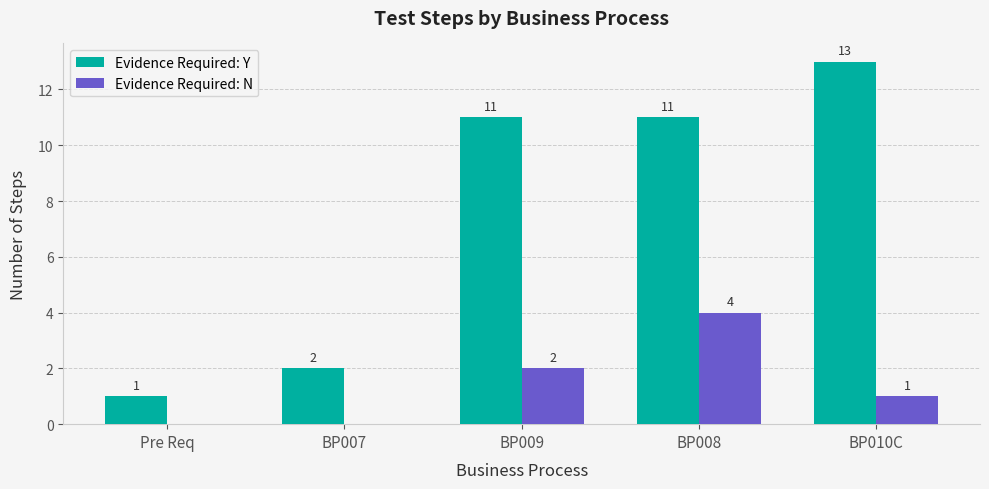

Between BP009 and BP010C, which series saw the biggest shift?

Evidence Required: Y